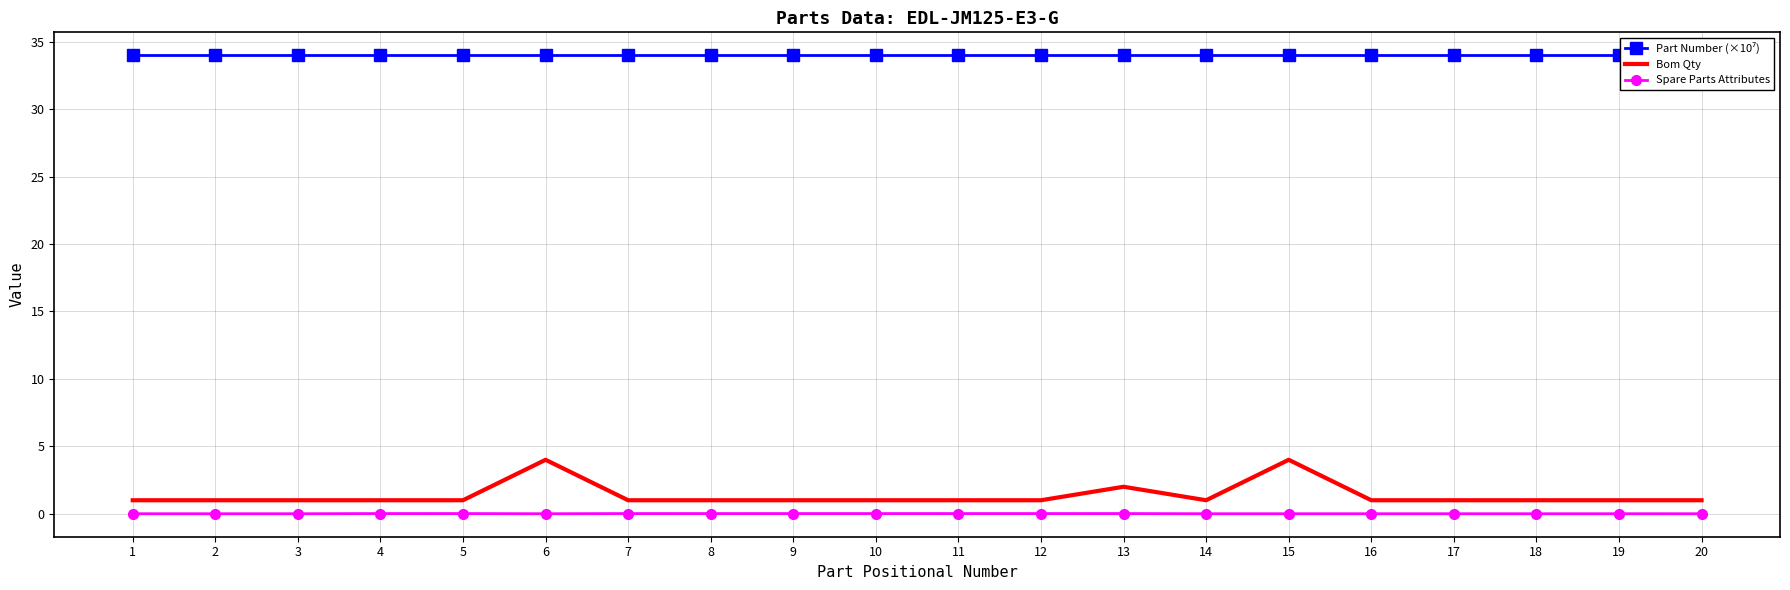

At which category does the chart reach its minimum across all series?

1